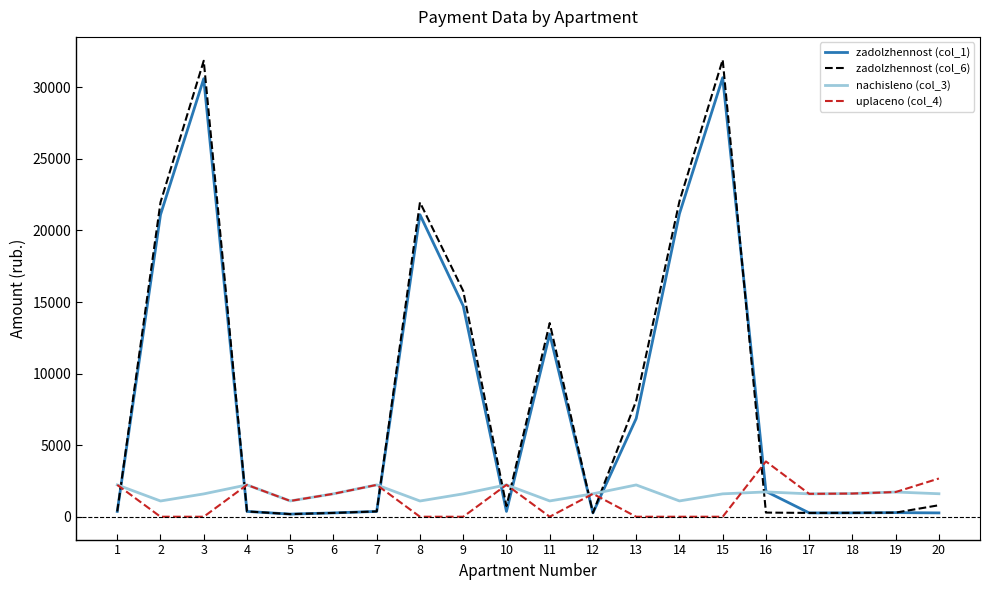

Which series has the largest total across all categories?

zadolzhennost (col_6)